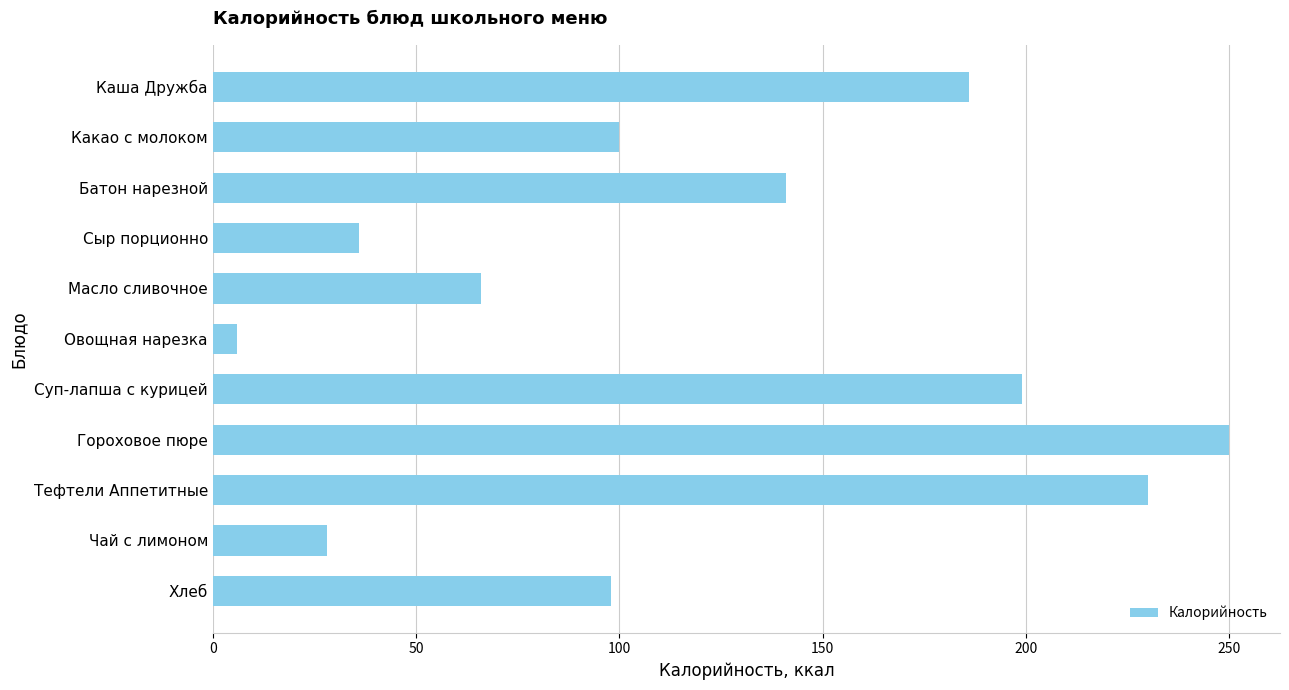

Does the chart contain stacked bars?

No